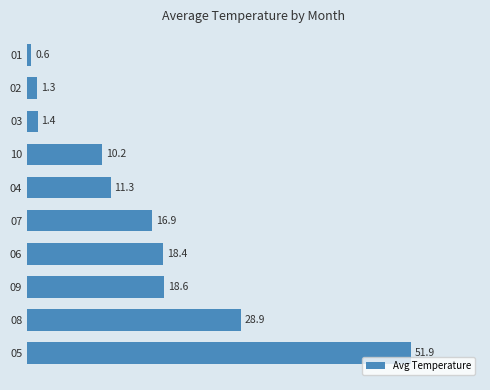

Where is the data nearest to the value 26?

08